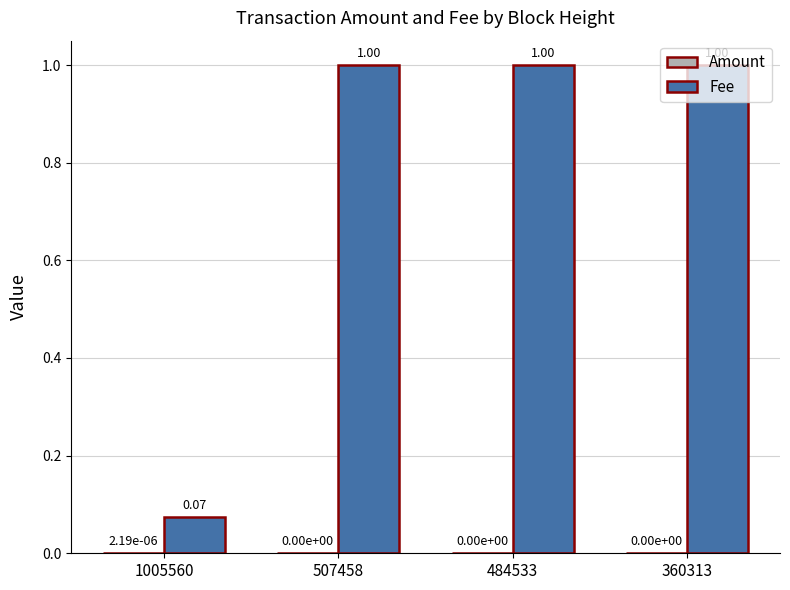

The value of Fee at 360313 is 0.6. True or false?

False